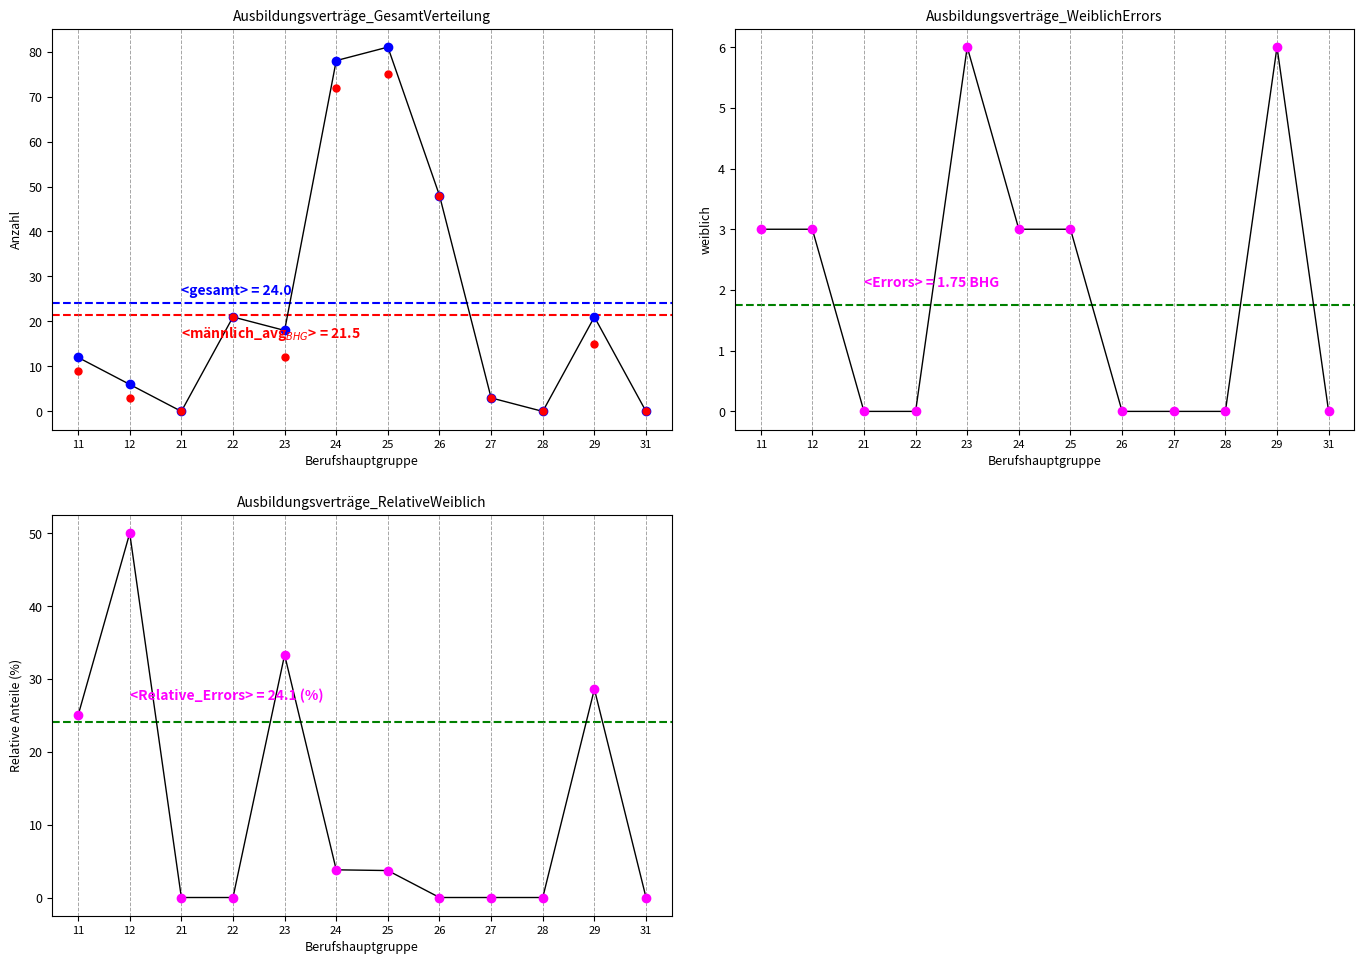

At which category is the sum across all series the highest?

25